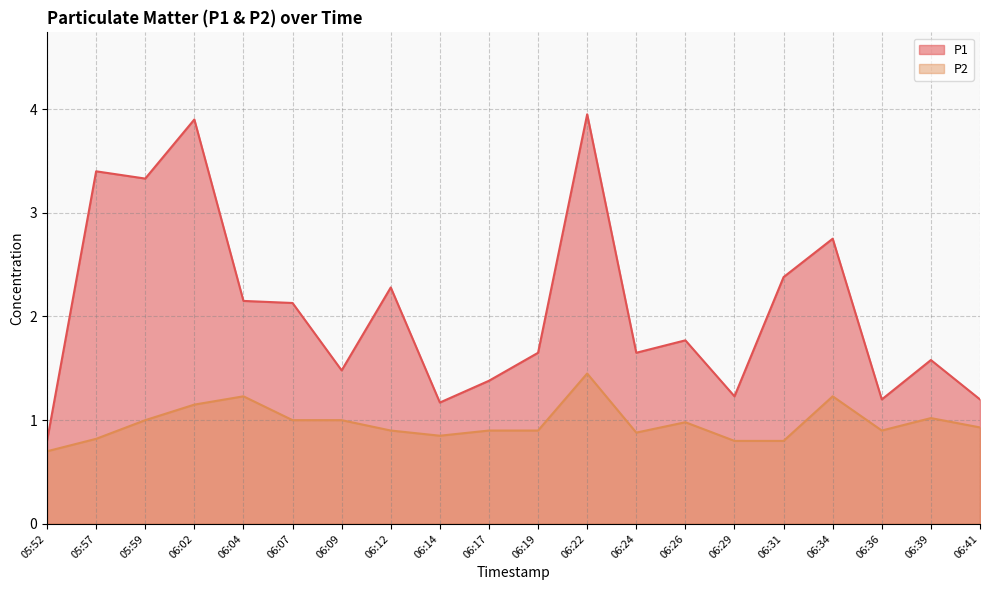

How many values in the P1 series are below 1?

1